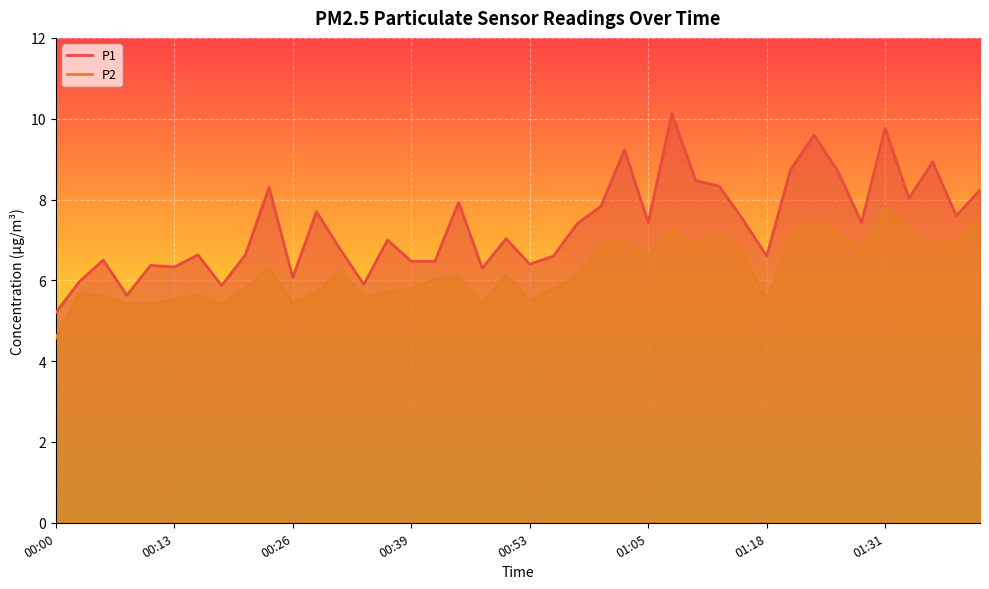

At which category does P2 reach its first local valley?

00:08